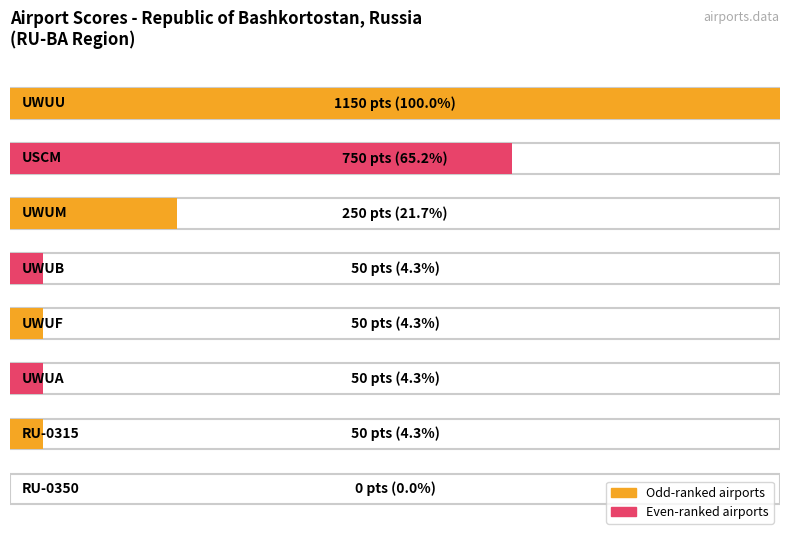

Rank the categories by value from highest to lowest.

UWUU, USCM, UWUM, UWUB, UWUF, UWUA, RU-0315, RU-0350